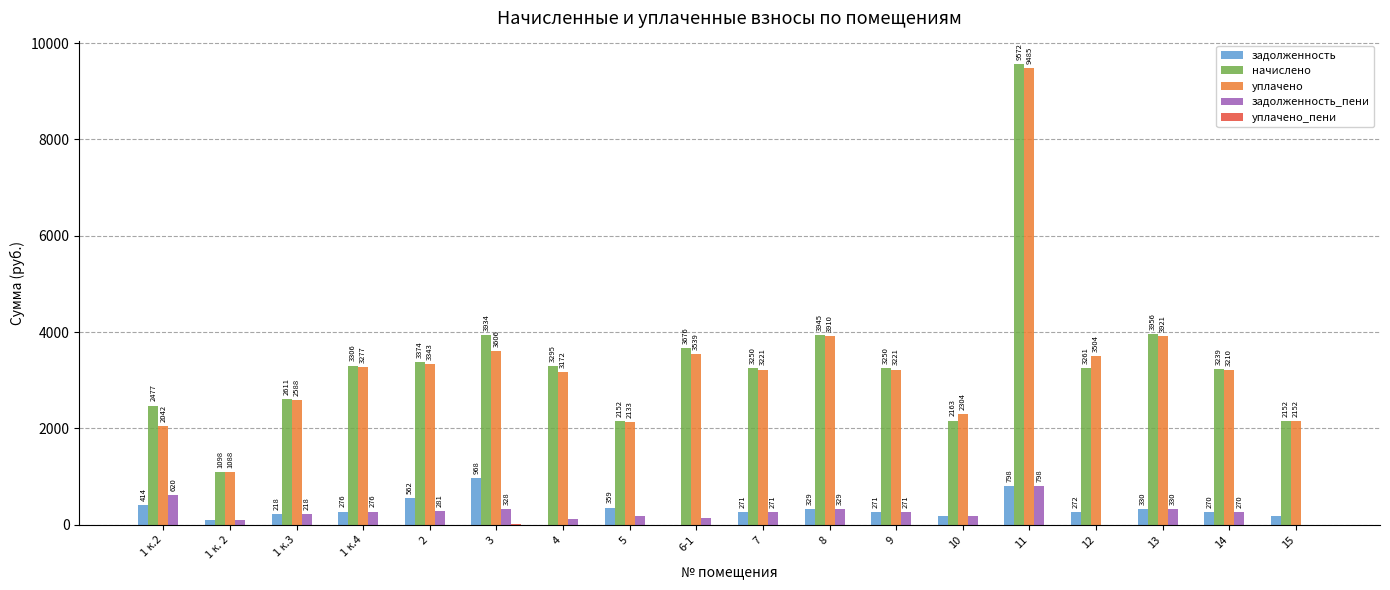

At which label is уплачено closest to 5286?

13